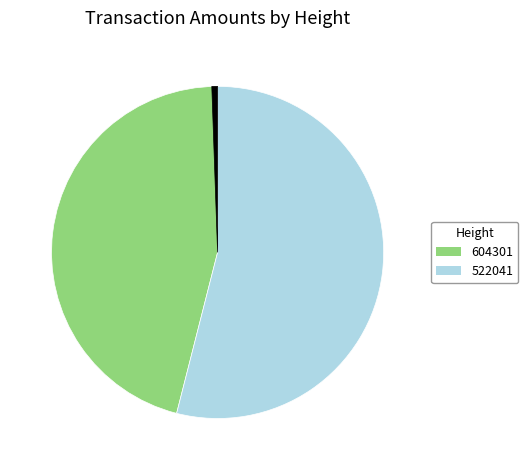

Is there a majority slice in this chart?

Yes